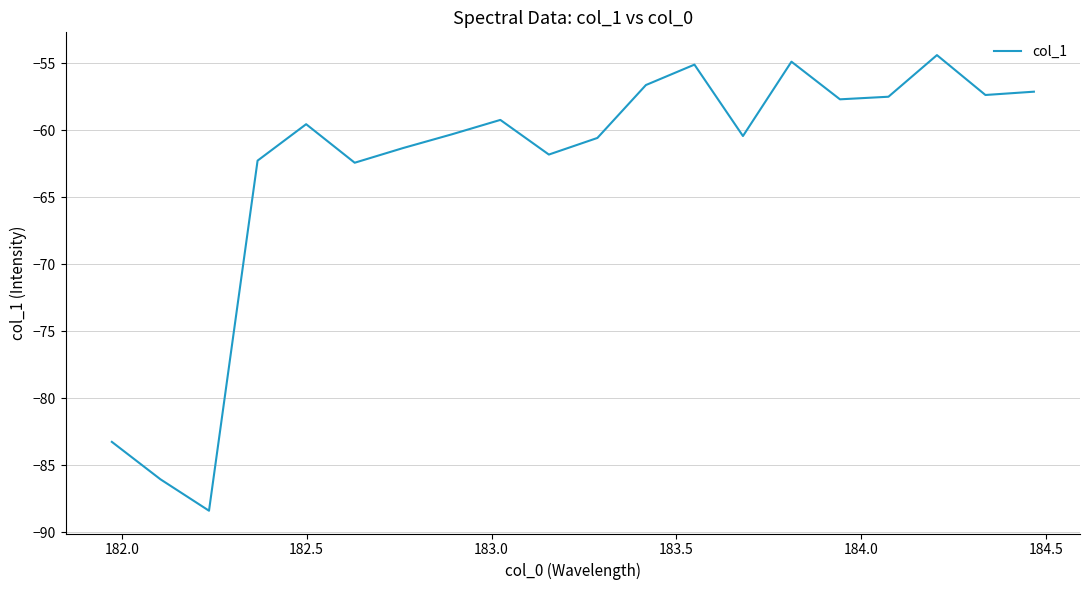

What is the minimum value shown in the chart?

-88.4